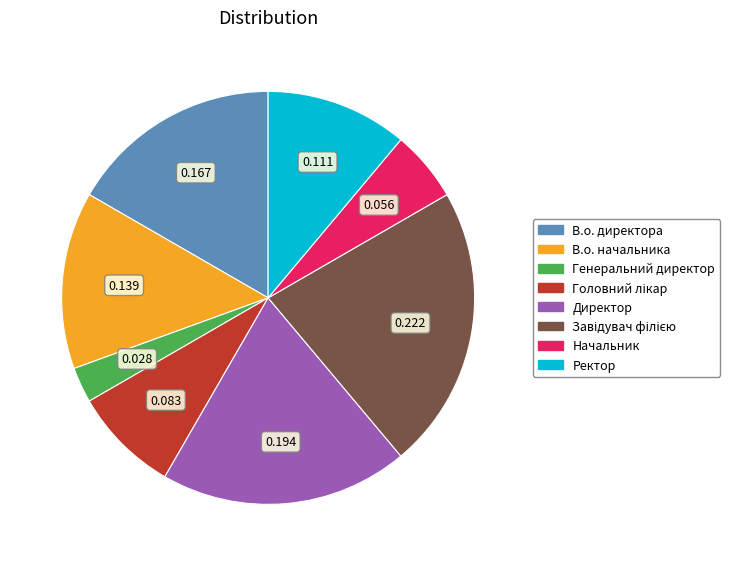

Does Директор account for over 50% of the chart?

No